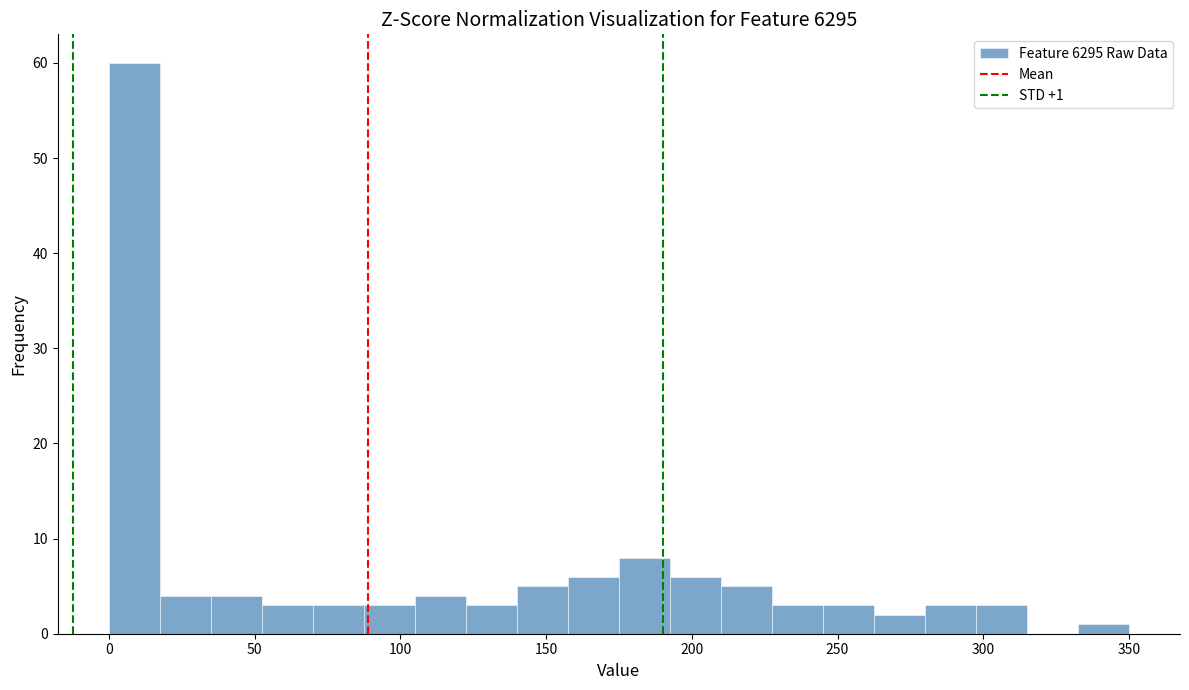

Read against the x-axis, roughly where is the centre of the tallest bar?

10